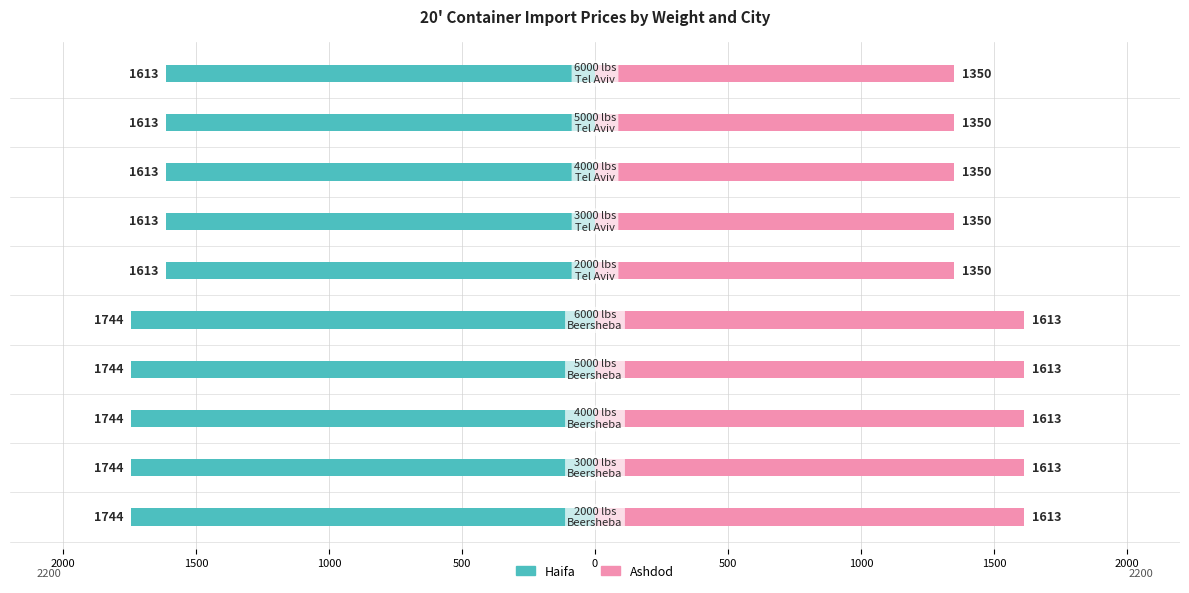

The Haifa series shows -549 at 9. True or false?

False